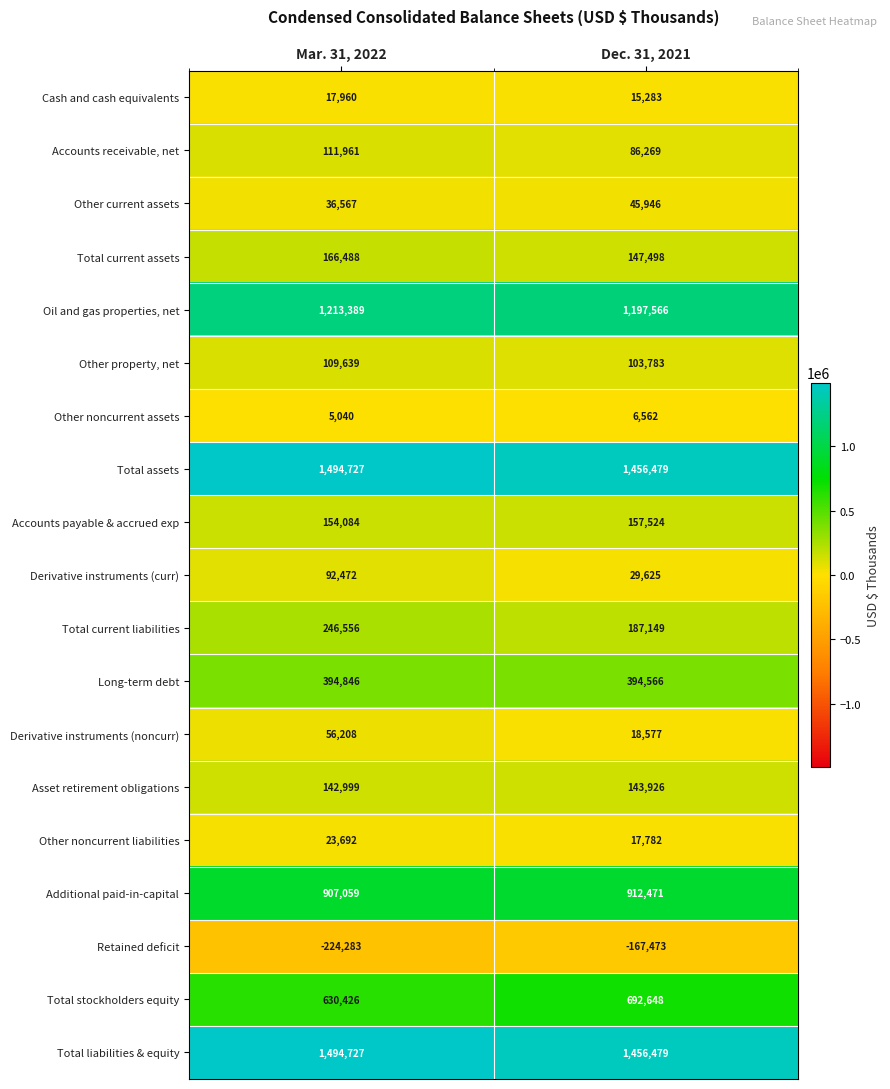

The Total current liabilities series shows 187149 at Dec. 31, 2021. True or false?

True